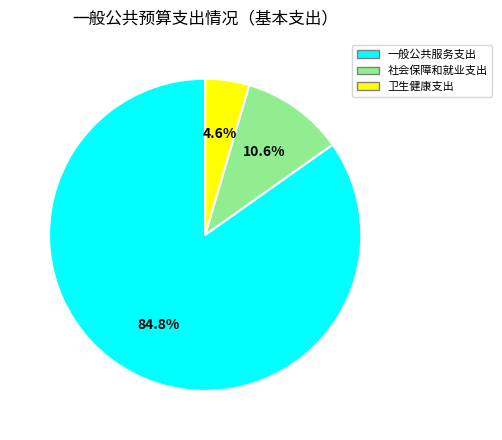

Which slice represents more than half of the pie?

一般公共服务支出